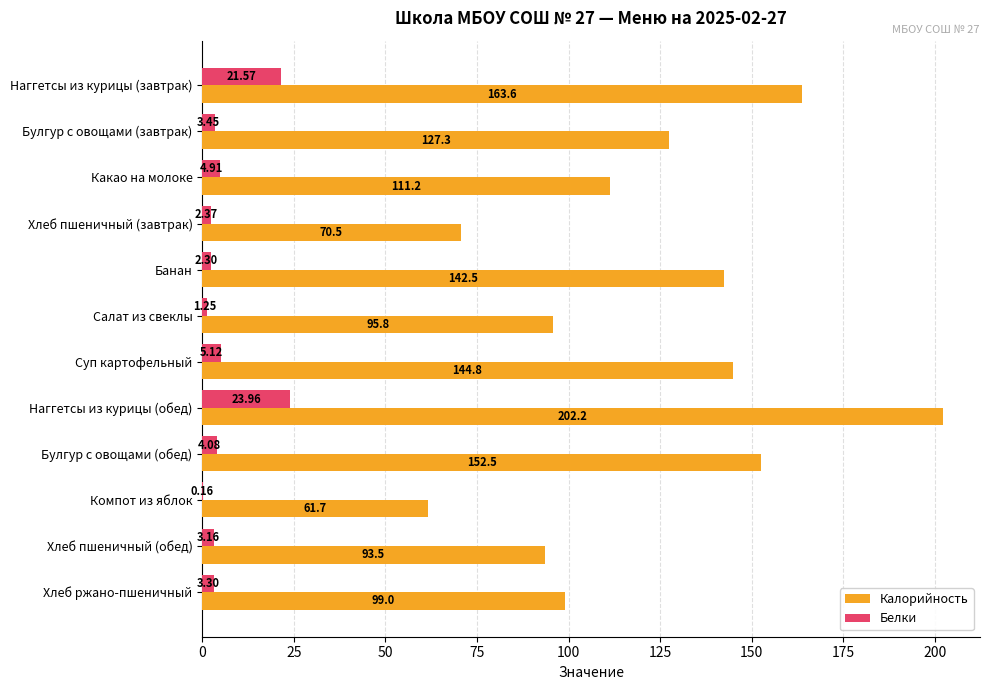

Between Какао на молоке and Хлеб пшеничный (обед), which series saw the biggest shift?

Калорийность